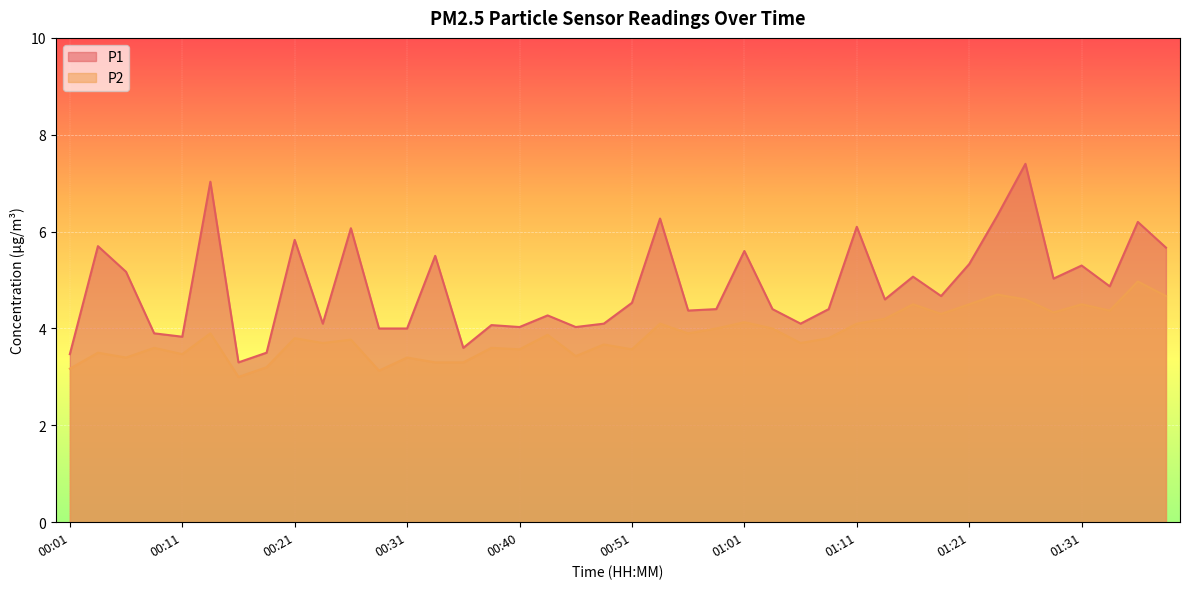

What is the value of the P1 point at the 9th from the left?

5.8